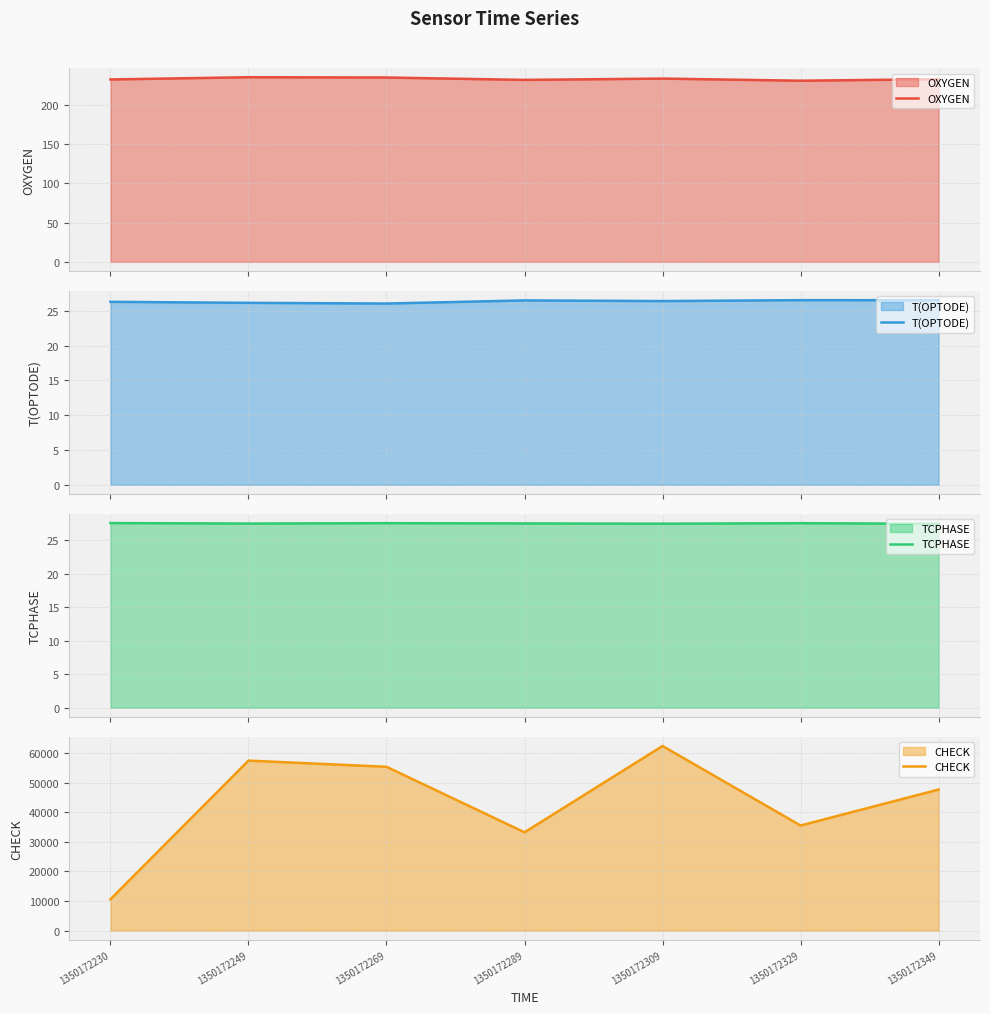

Is it true that TCPHASE equals 42.7 at 1350172329?

False